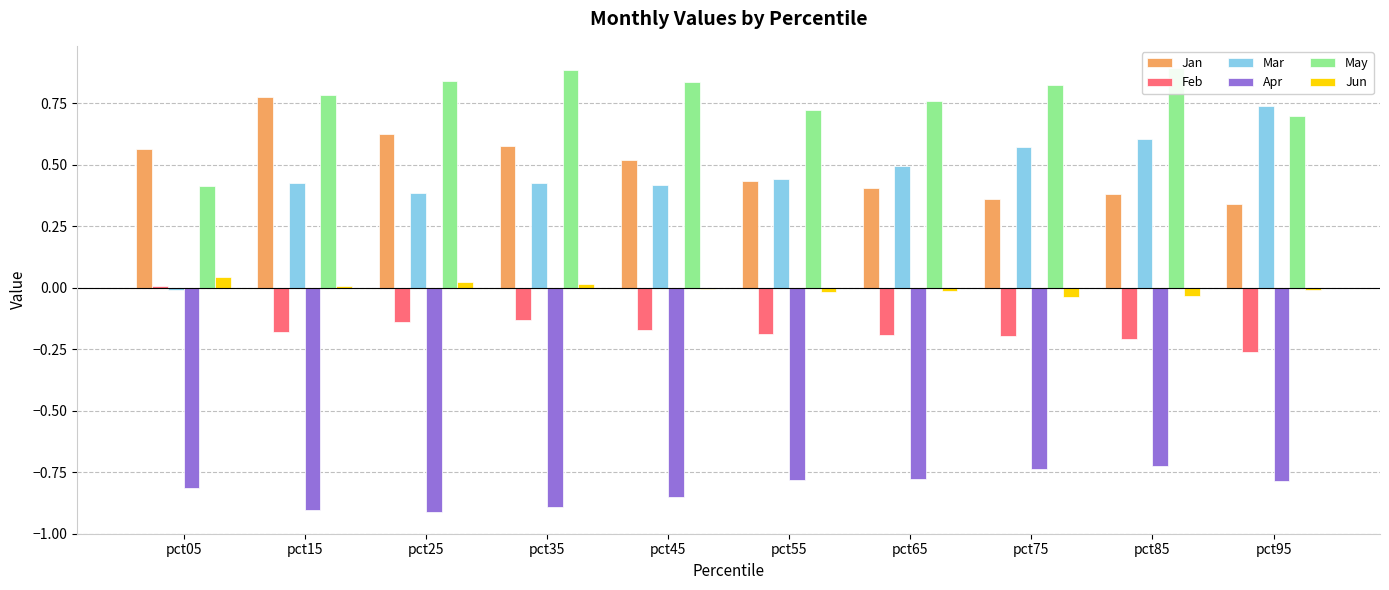

How many values in the Mar series exceed 0?

9